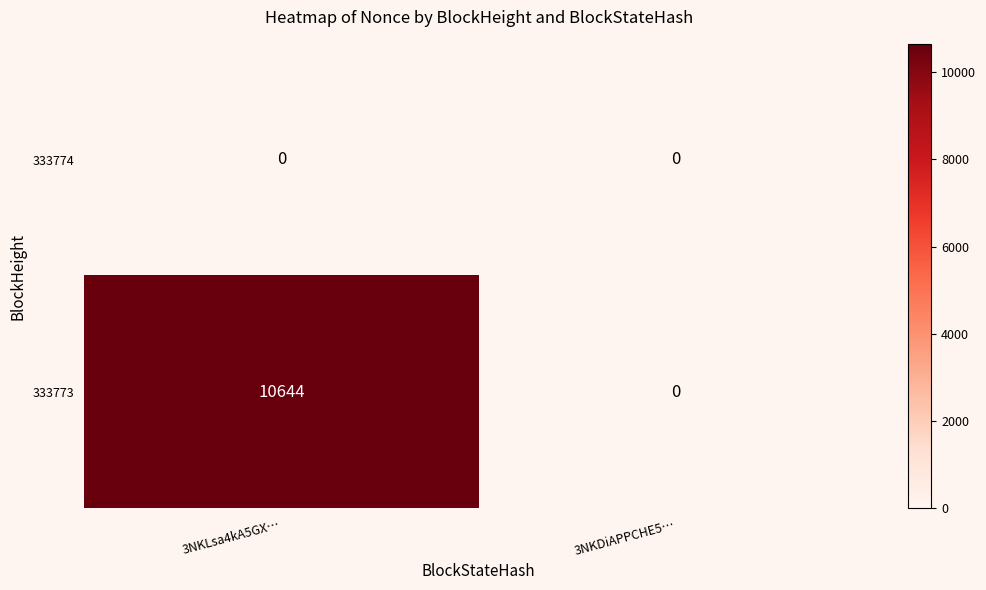

Which series has the widest spread of values?

333773